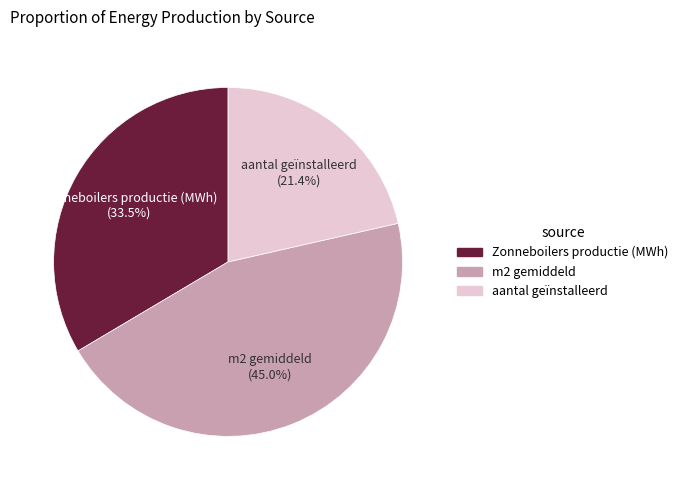

Does Zonneboilers productie (MWh) represent more than half of the total?

No